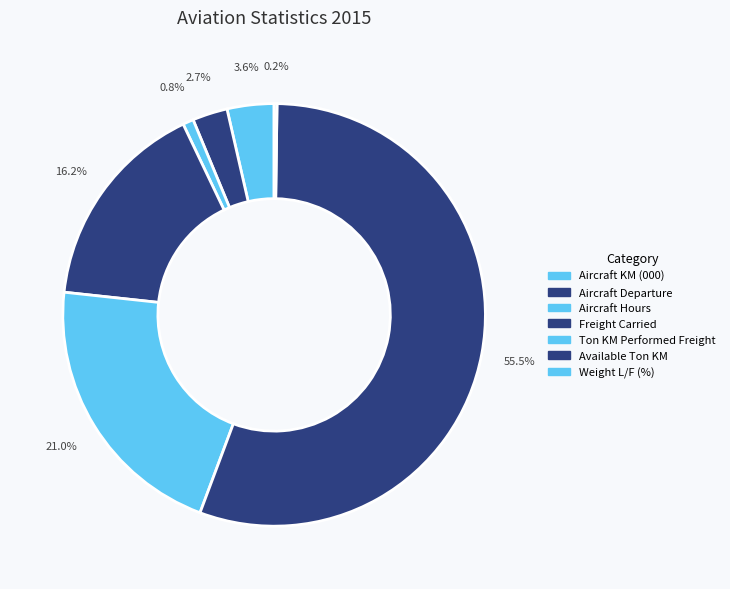

Approximately how many times larger is the value at Aircraft KM (000) compared to Weight L/F (%)?

16.3